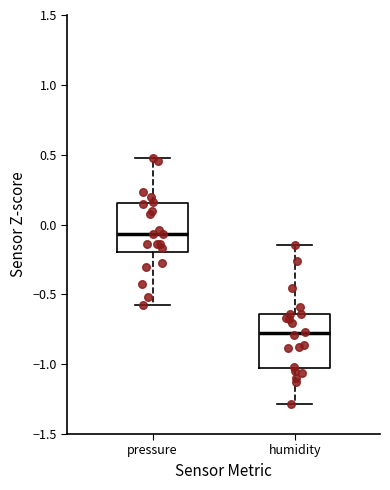

Reading left to right, read every box against the y-axis: the position of its median line, the range the box covers, and the ends of its whiskers. The values are not printed on the chart, so give them approximately, as read against the axis.

pressure: median -0.05, box -0.20 to 0.15, whiskers -0.55 to 0.45
humidity: median -0.80, box -1.00 to -0.65, whiskers -1.30 to -0.15